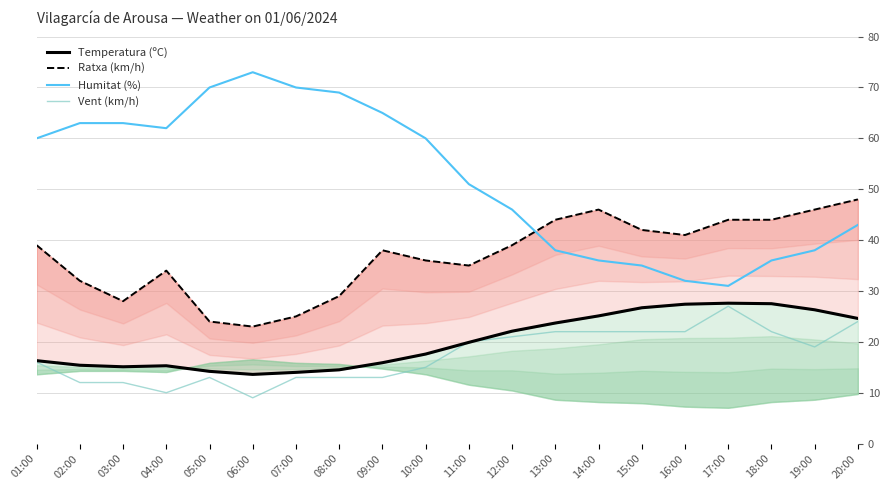

What is the difference between the highest and lowest values at 06:00?

64.0